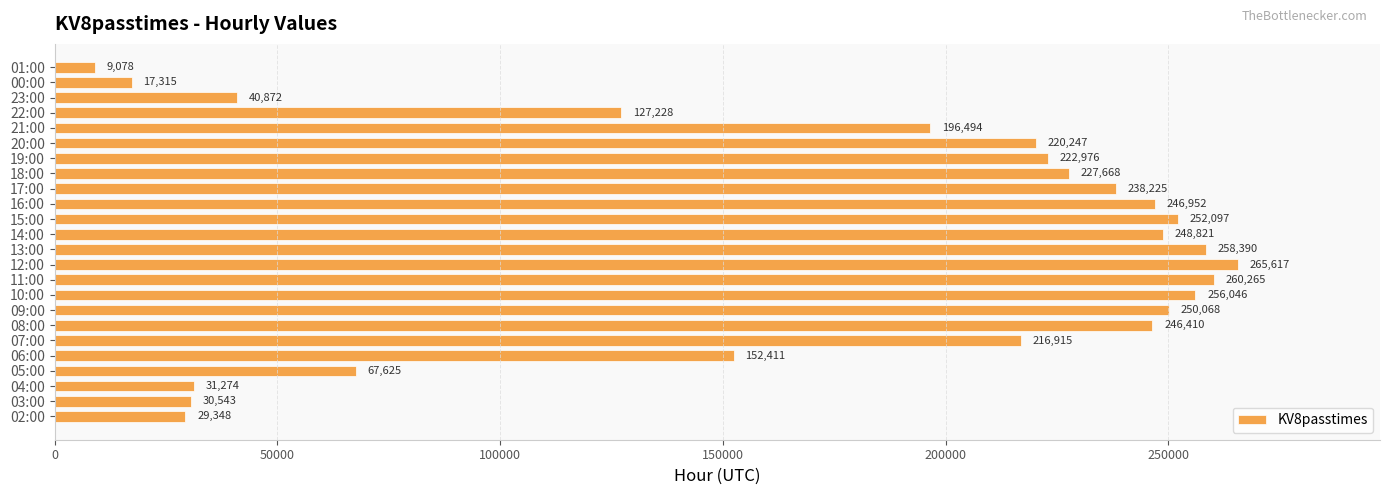

What is the maximum value shown in the chart?

265617